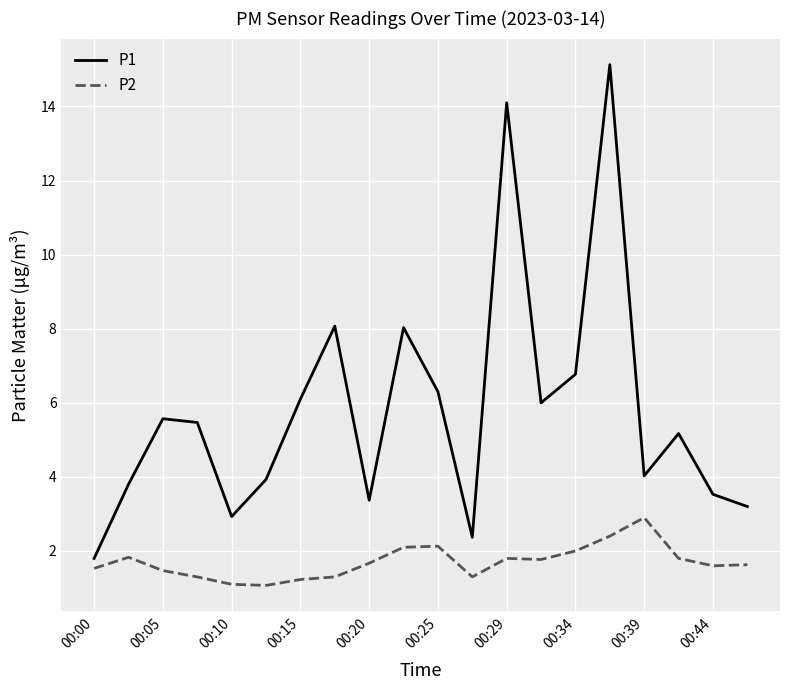

What is the highest value of the P1 series?

15.1